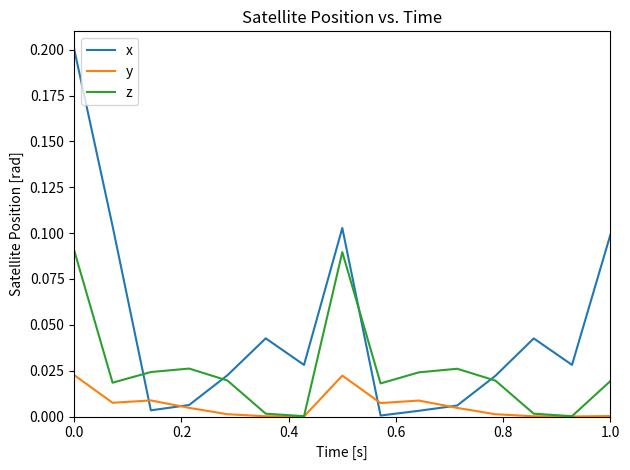

In z, how many points are higher than both neighbors (excluding endpoints)?

3